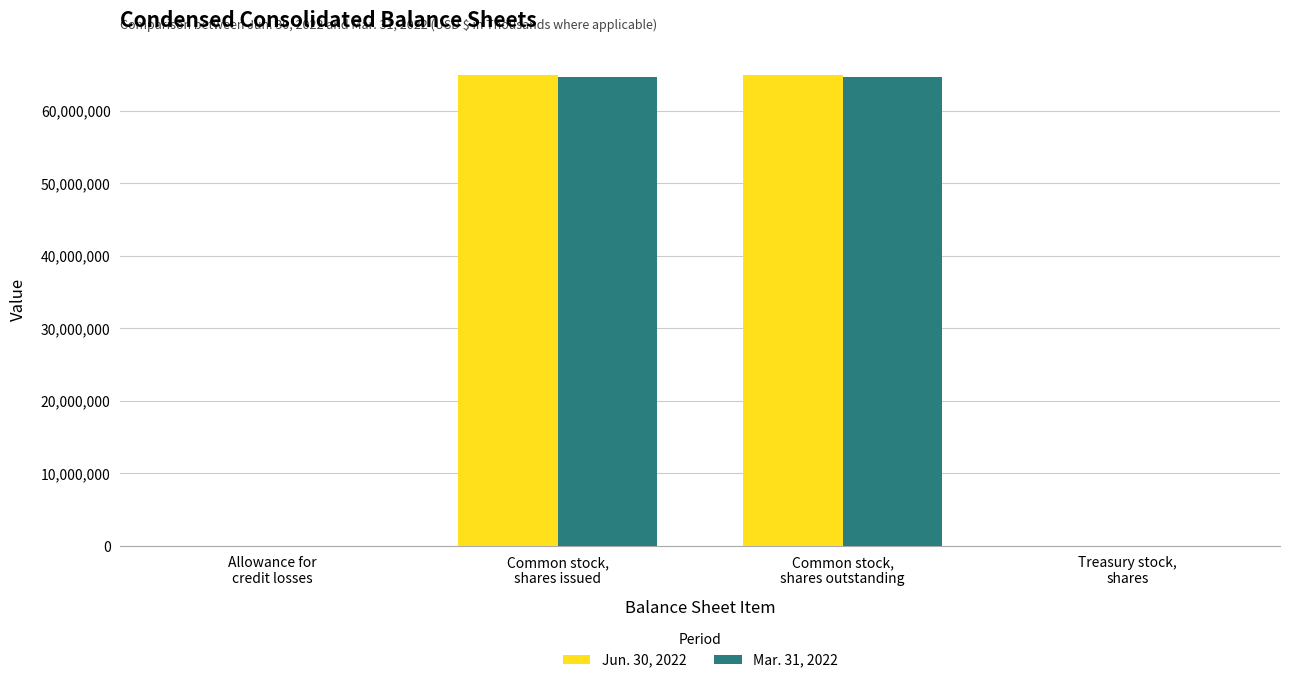

How many data points does each series have?

4